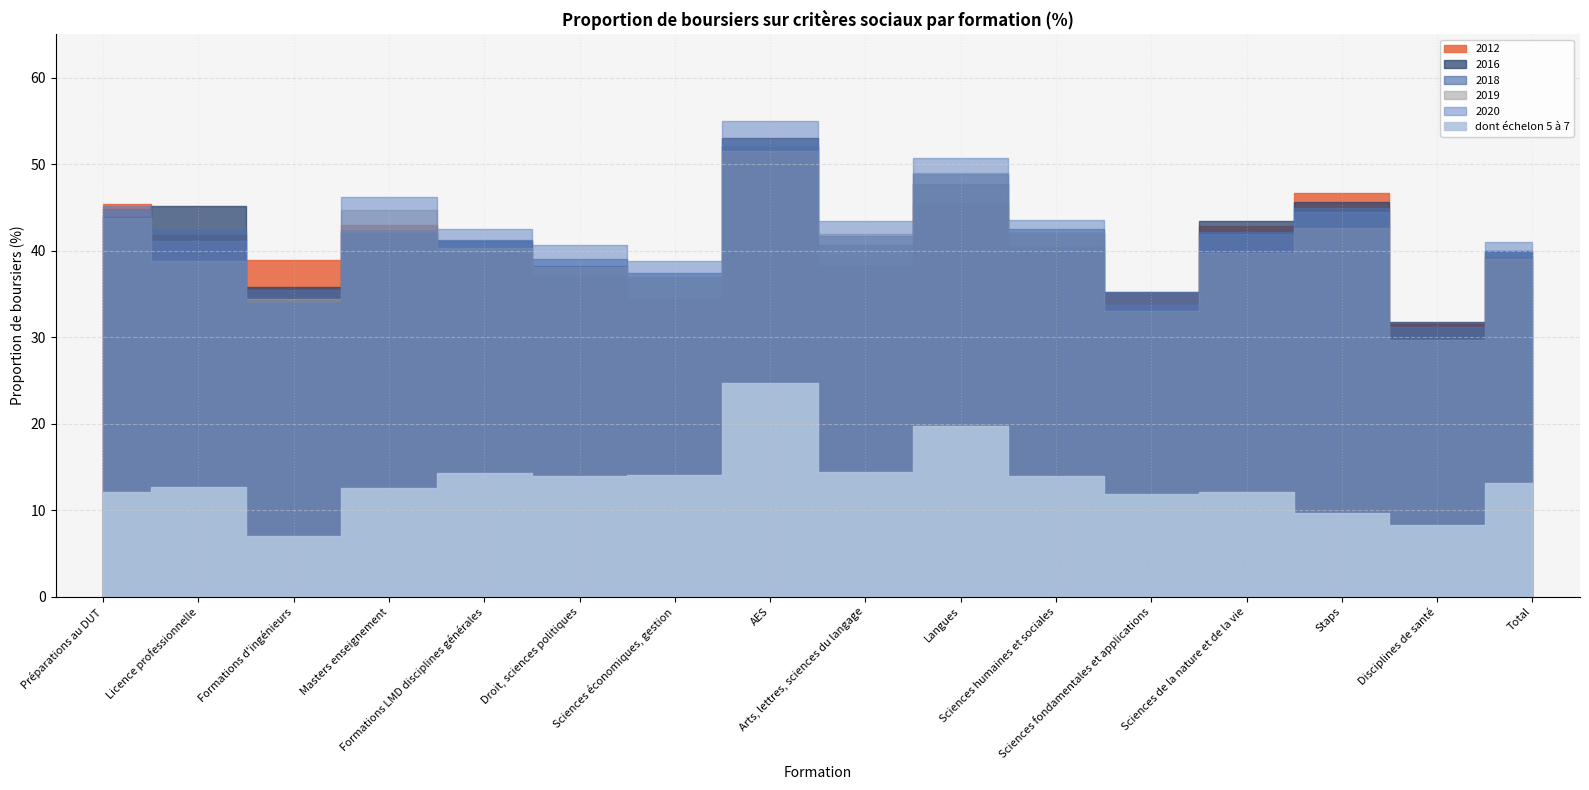

At how many categories does at least one series exceed 22?

16